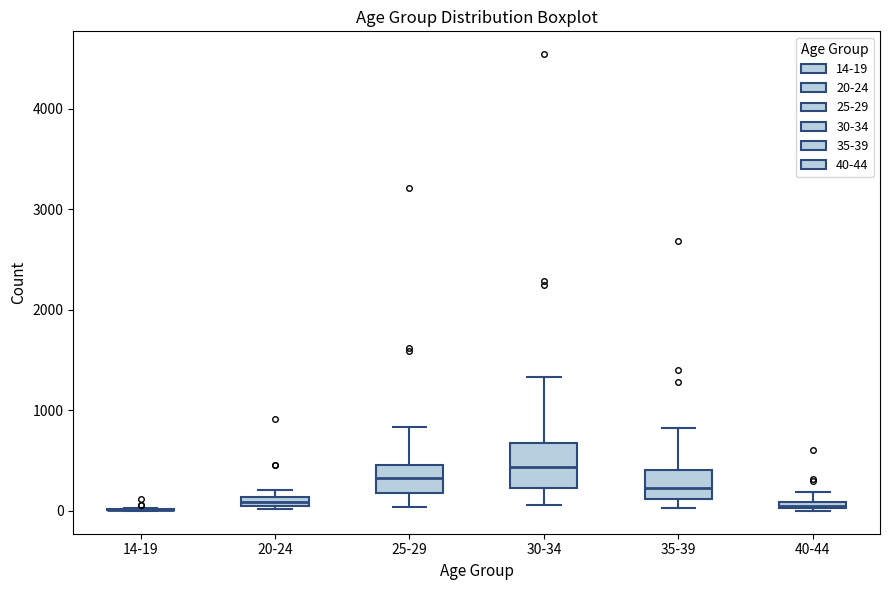

Comparing the boxes themselves (not the whiskers), which one is the tallest?

30-34